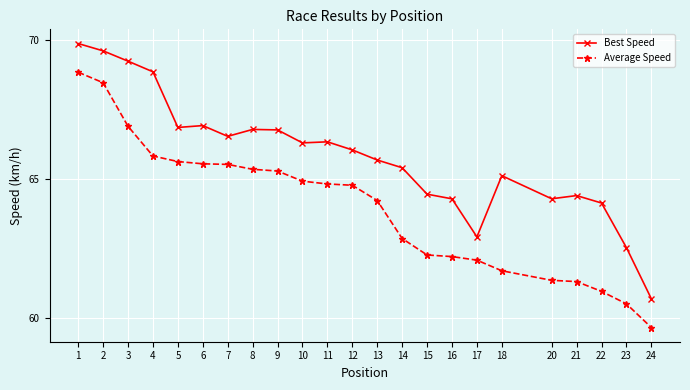

Which category has the lowest value in the Average Speed series?

24